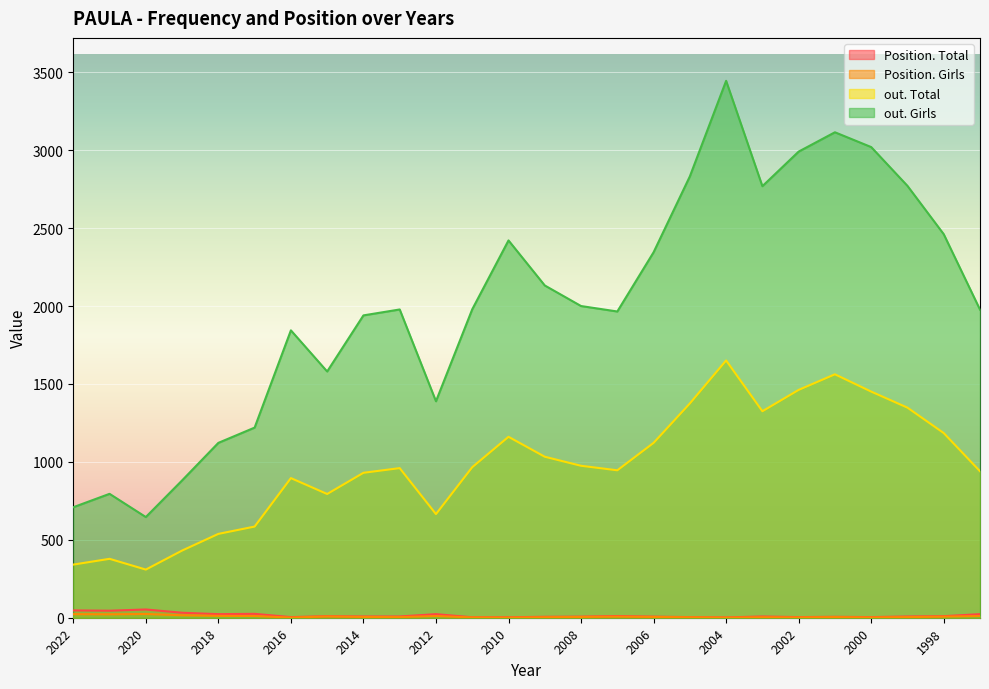

Which series has the widest spread of values?

out. Girls